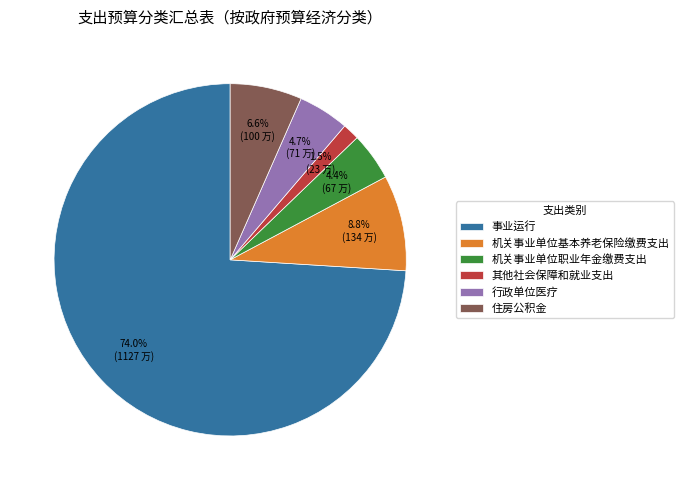

Which category has the smallest portion of the pie?

其他社会保障和就业支出